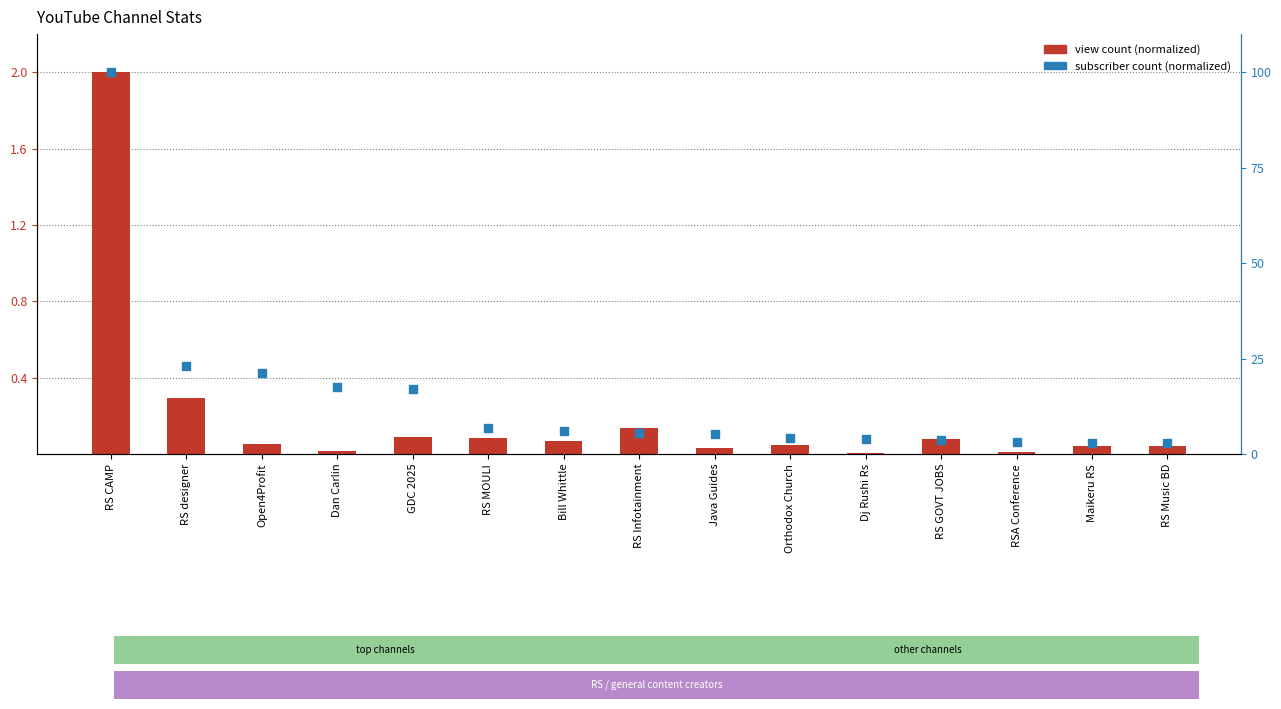

Which series reaches the minimum Y coordinate?

view count (normalized)